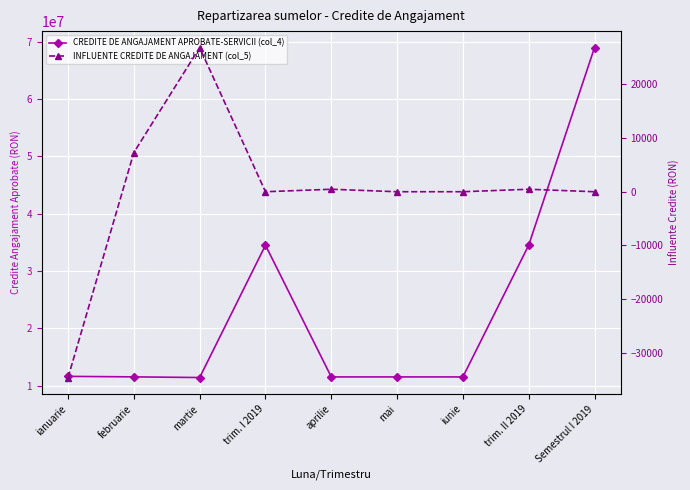

Rank the series by their maximum value, from lowest to highest.

INFLUENTE CREDITE DE ANGAJAMENT (col_5), CREDITE DE ANGAJAMENT APROBATE-SERVICII (col_4)